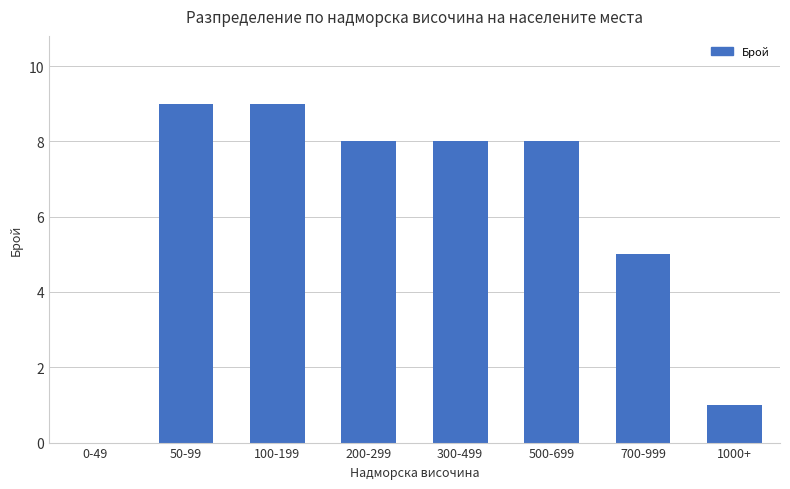

Count the number of data series in this chart.

1